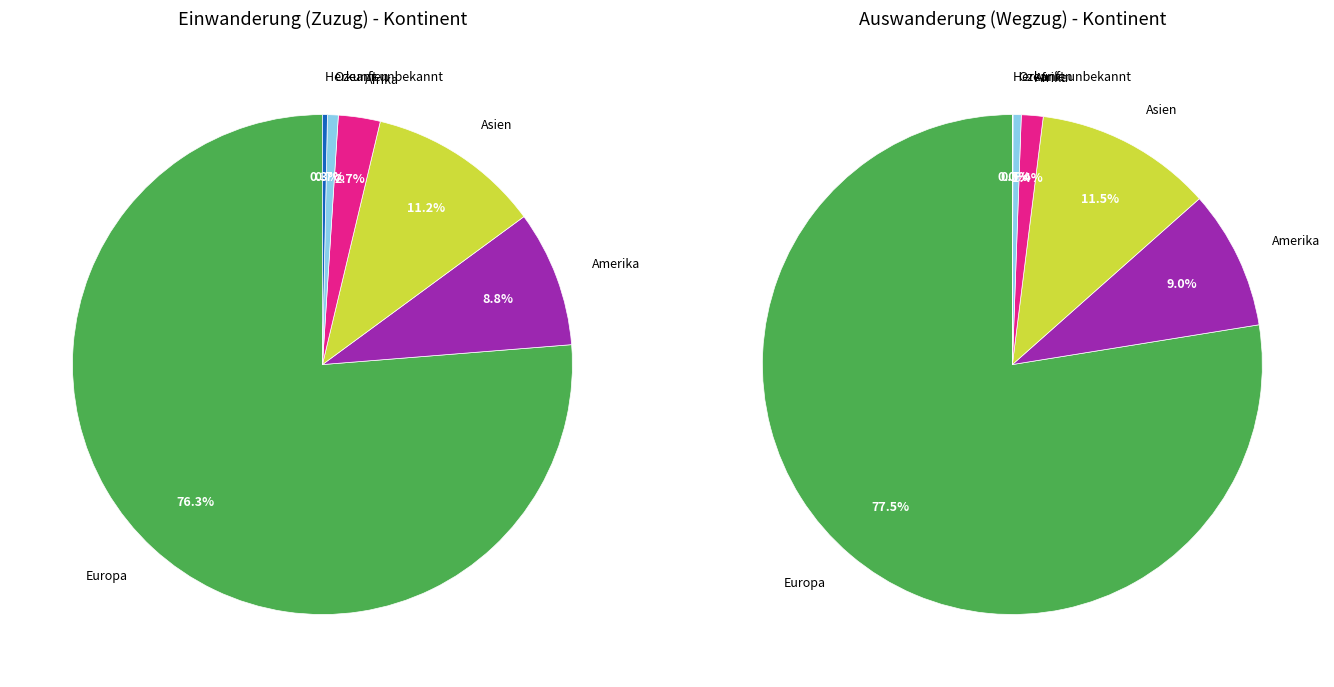

Count the number of slices in the pie.

6